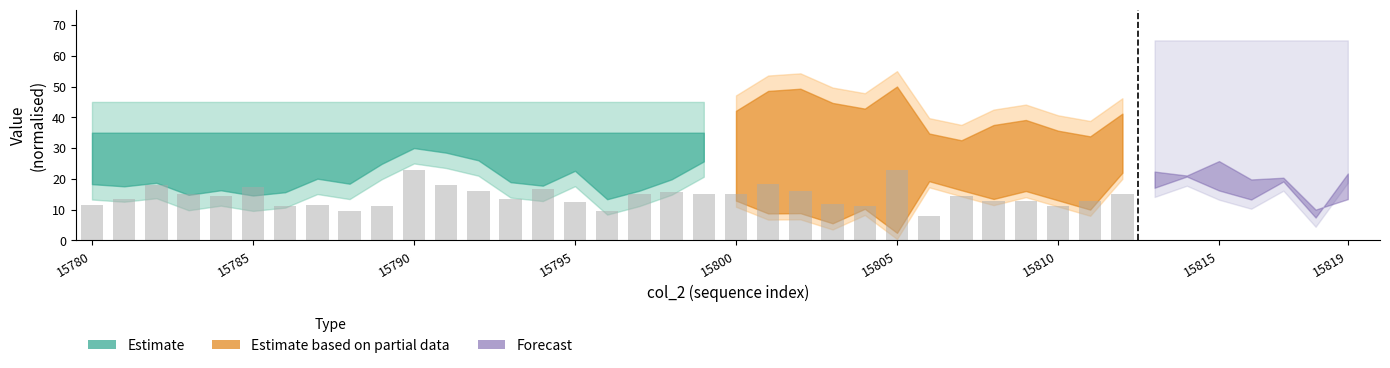

Is it true that the value at 19 is 15.2?

True